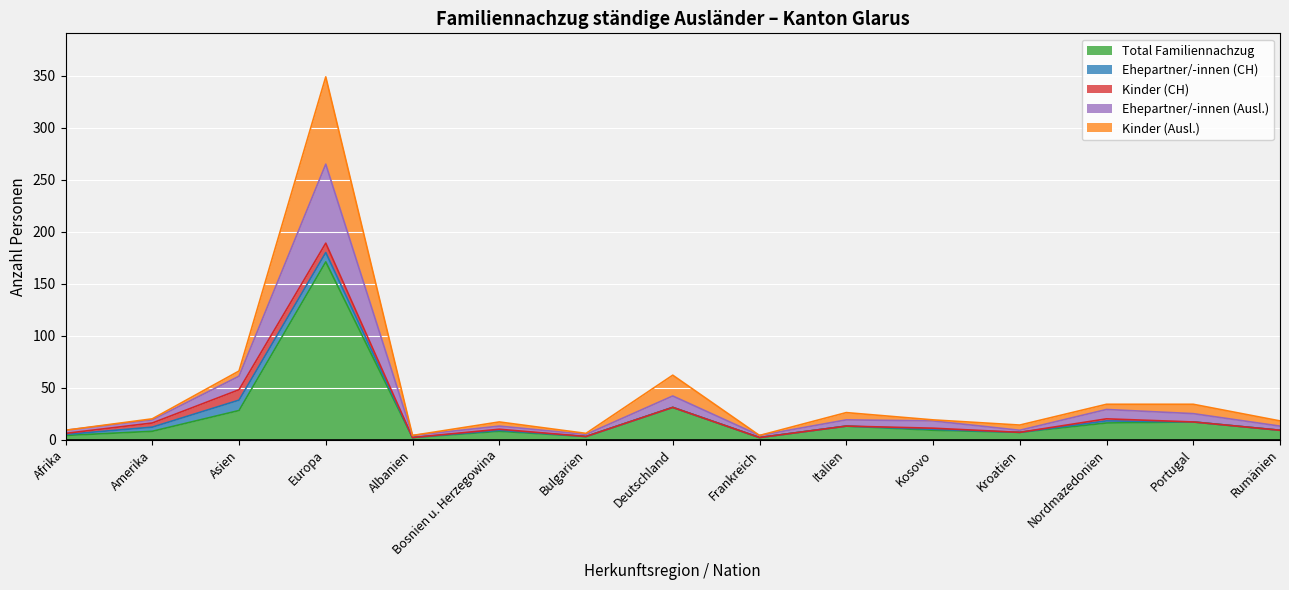

What position from the right is Kosovo?

5